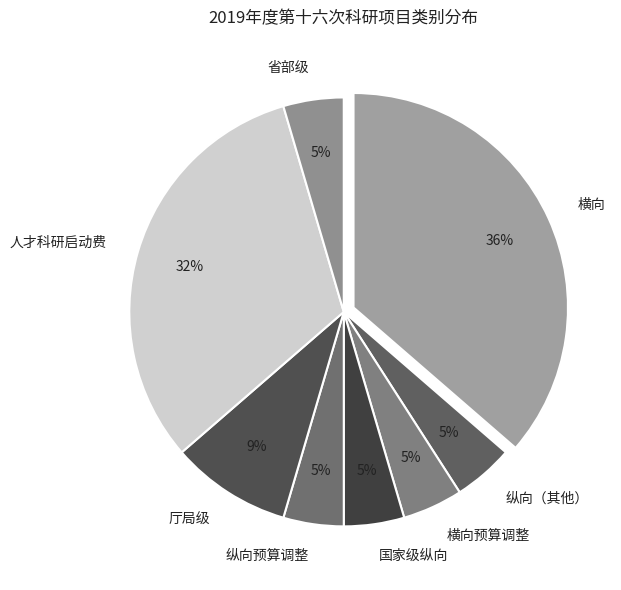

Which slice is the largest?

横向